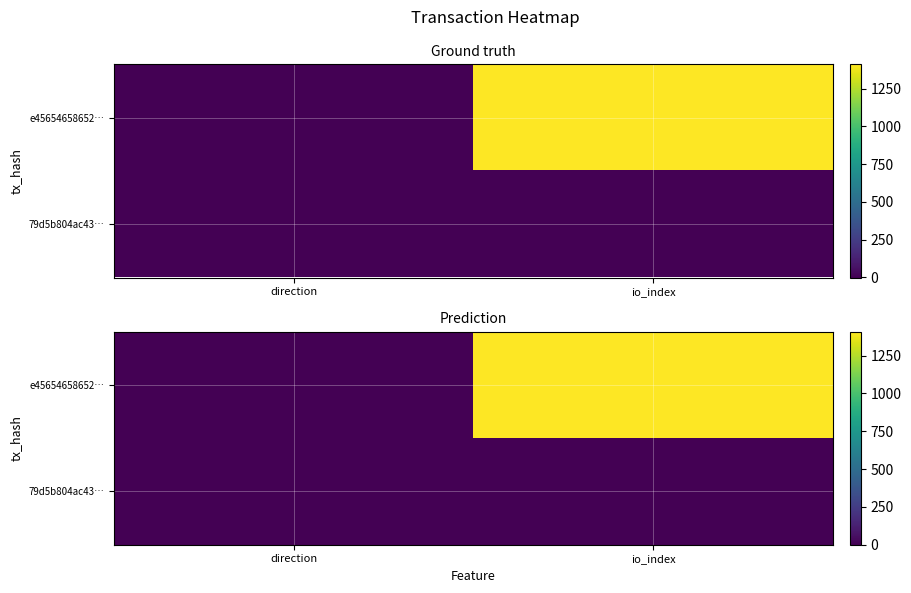

What is the lowest value of the 79d5b804ac43… series?

1